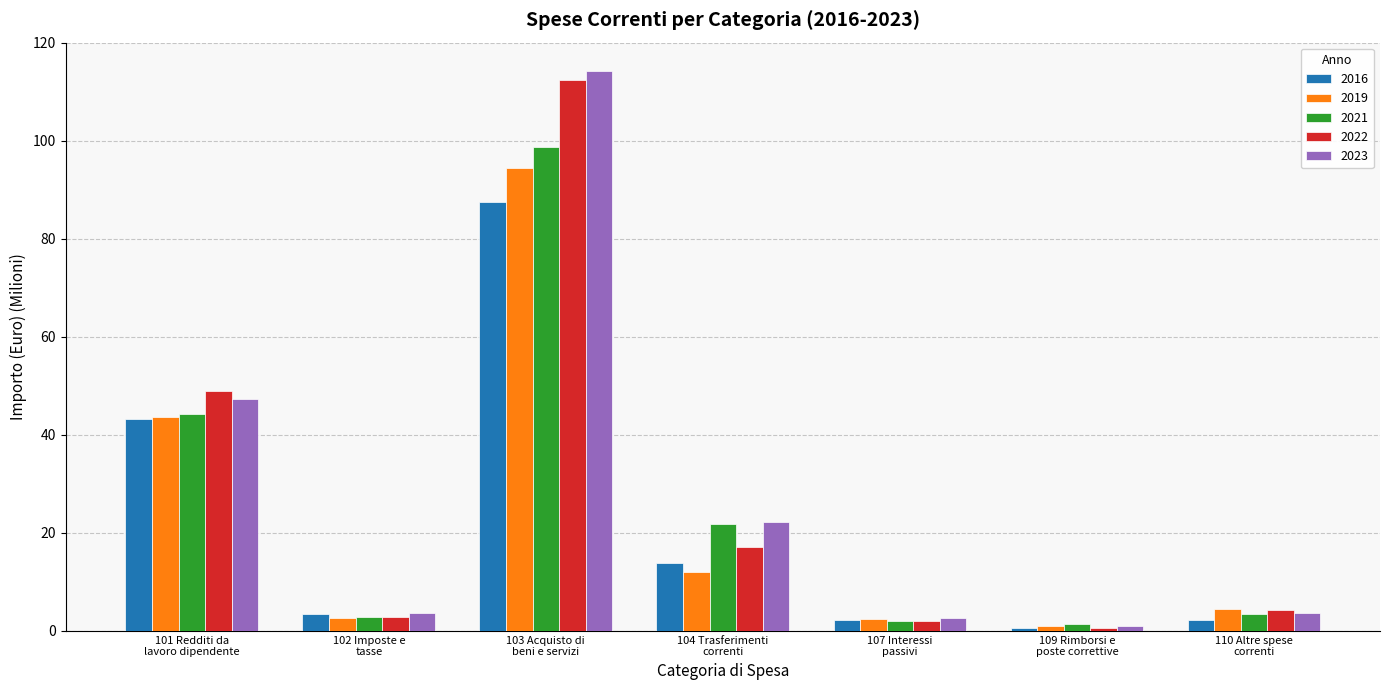

What position from the right is 102 Imposte e
tasse?

6